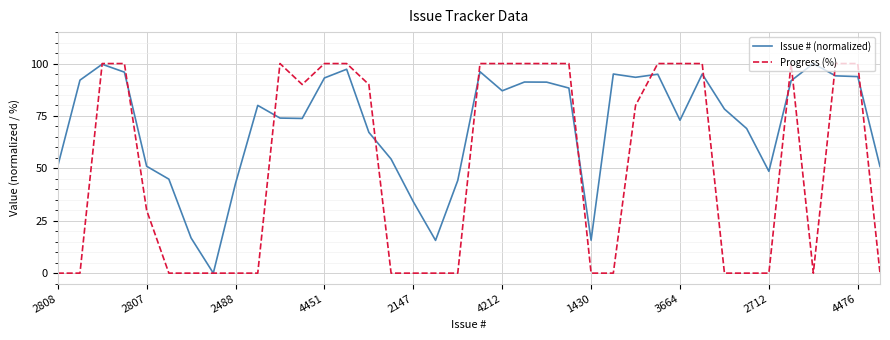

Which series has the largest total across all categories?

Issue # (normalized)